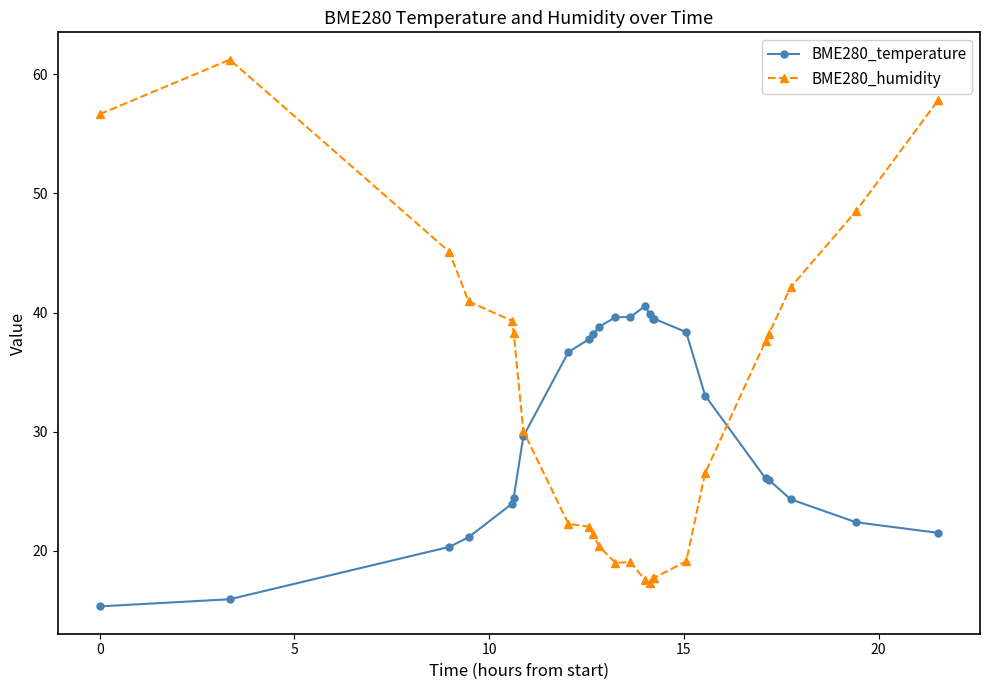

True or false: BME280_humidity has more than 1 points higher than both neighbors.

True